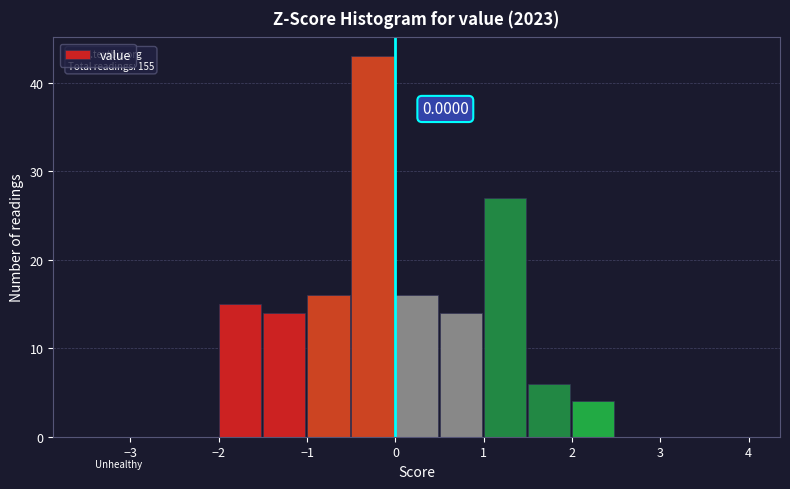

Over which range of the x-axis is the bar tallest?

-0.5 to 0.0